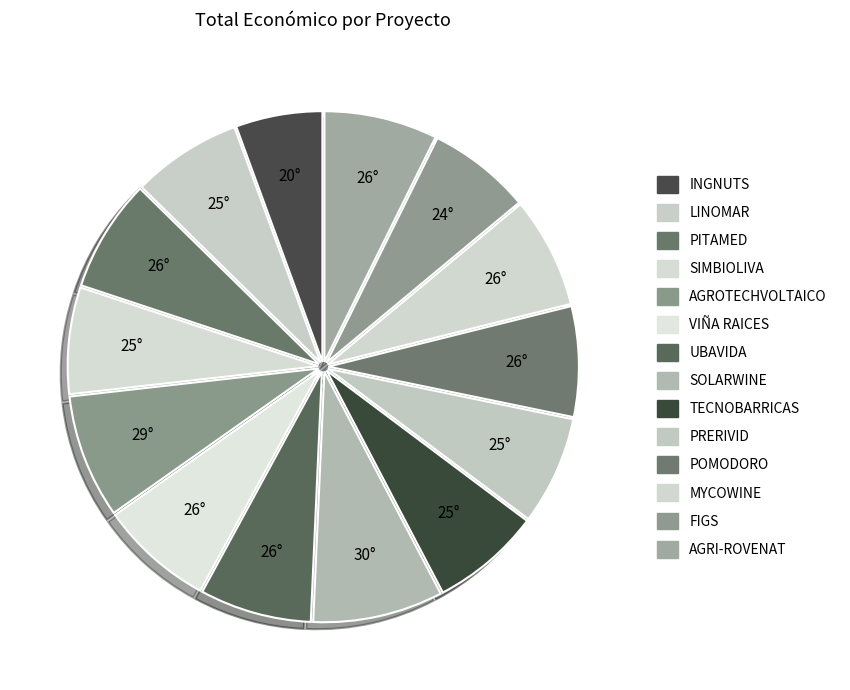

How many slices are in this pie chart?

14